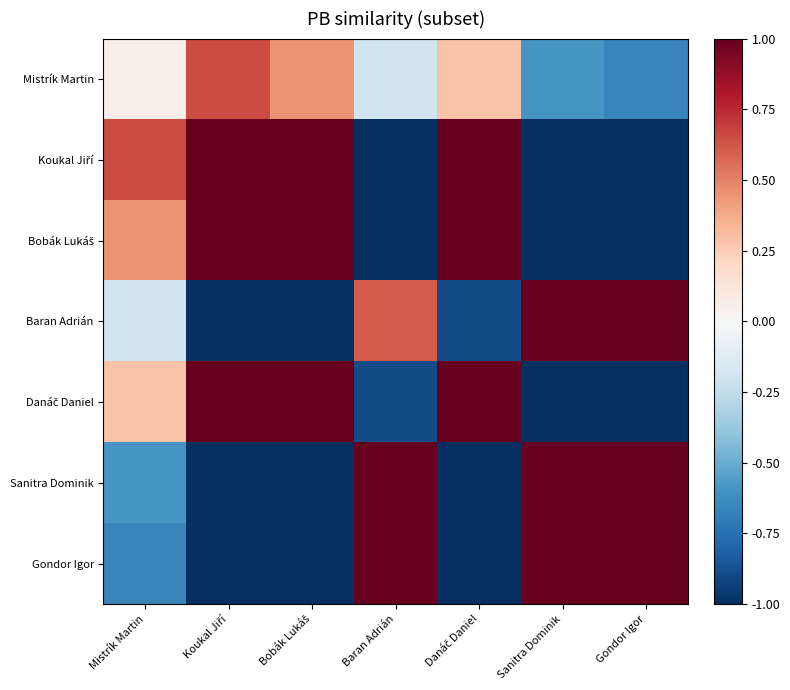

Count the number of data series in this chart.

7